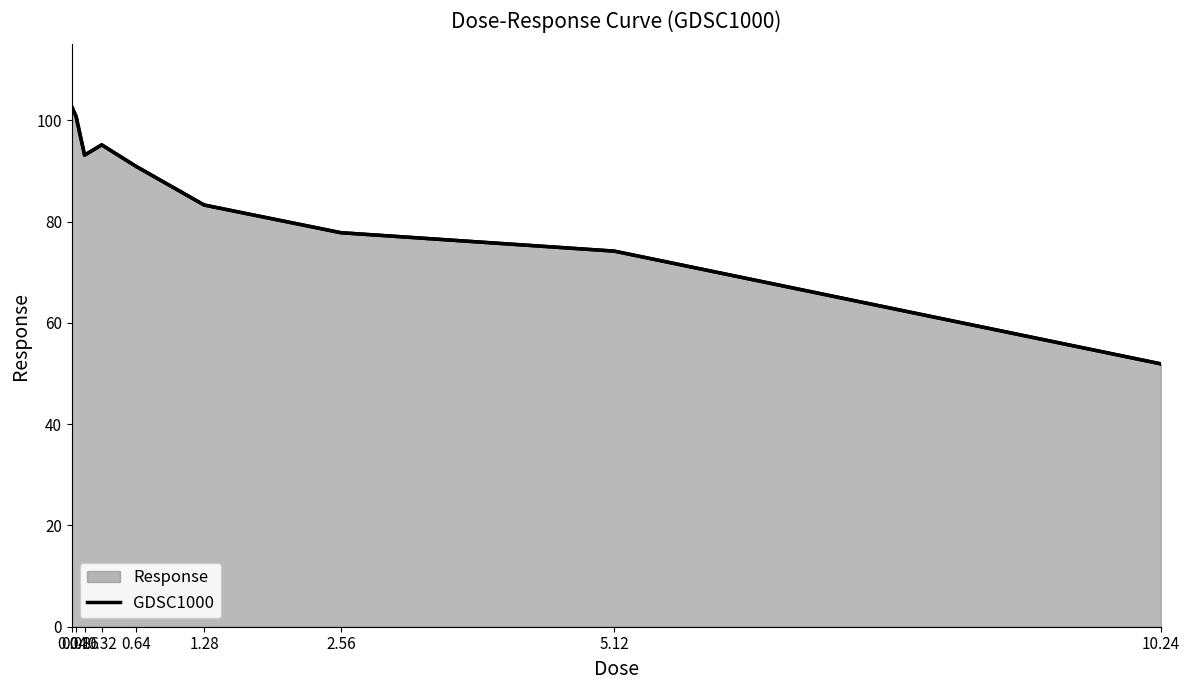

Where is the first local minimum?

0.16